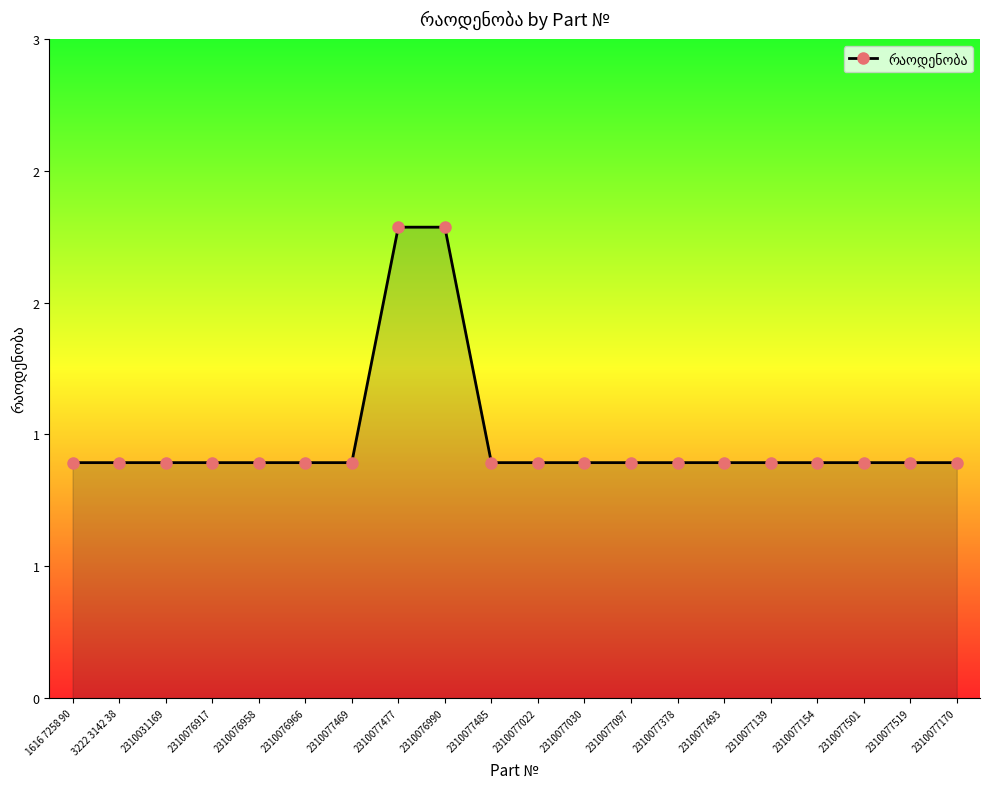

Is this an area chart (filled region under the line)?

Yes